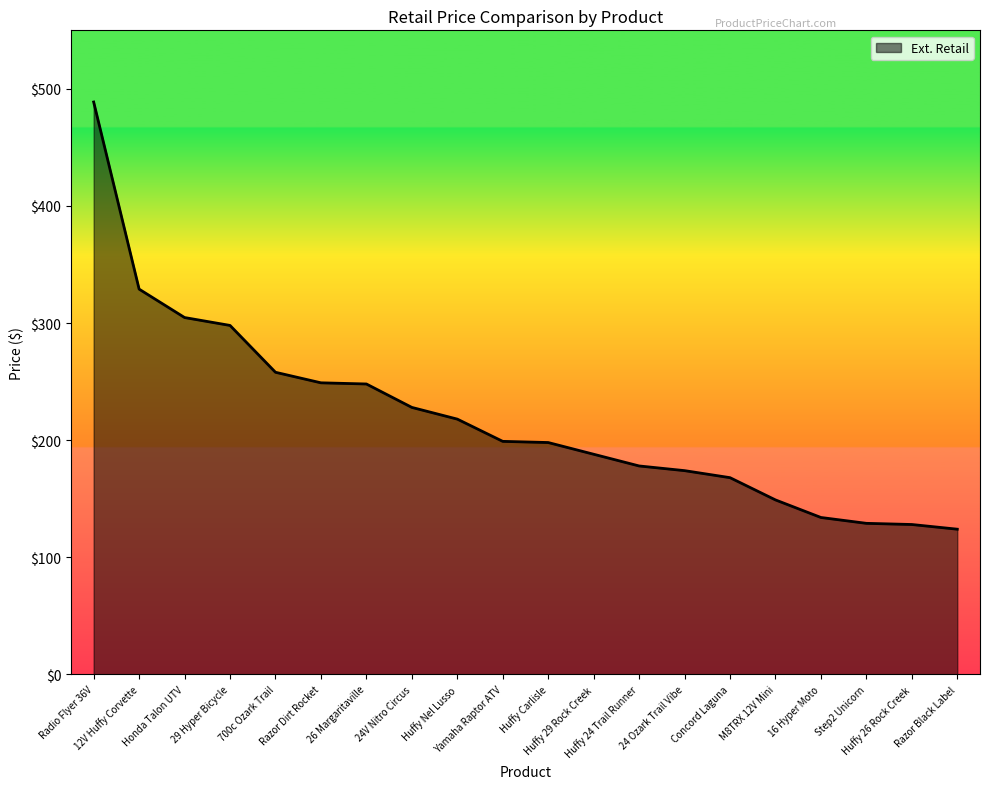

How many lines are shown in the chart?

1